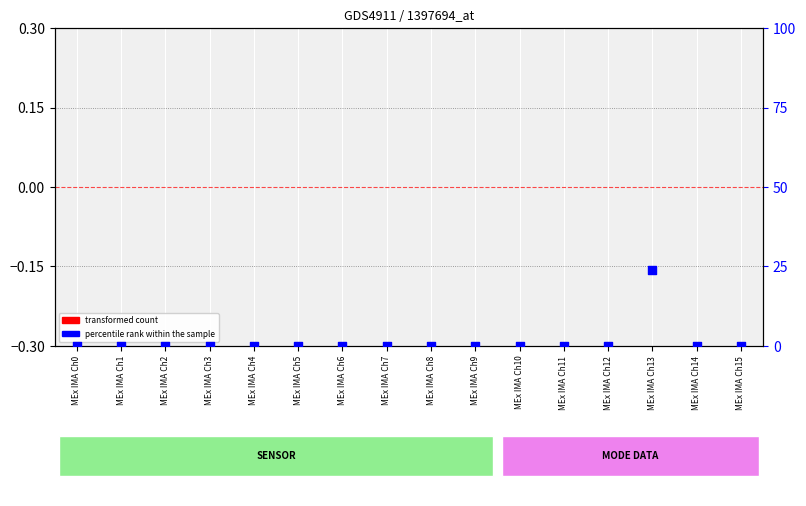

Which series contains the lowest Y value?

transformed count